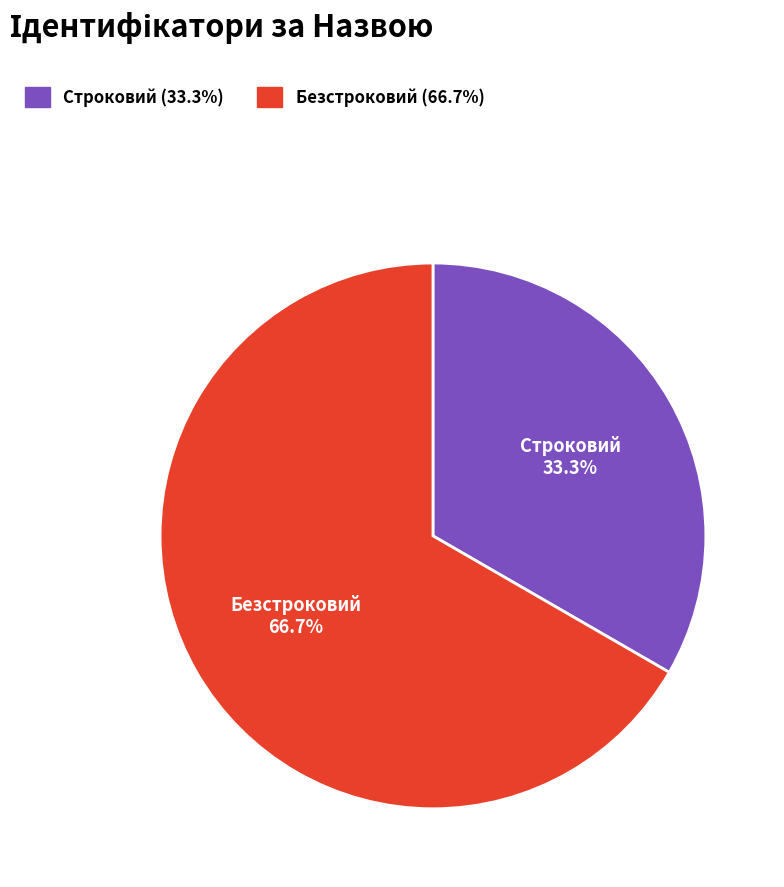

What is the smallest slice in the pie chart?

Строковий